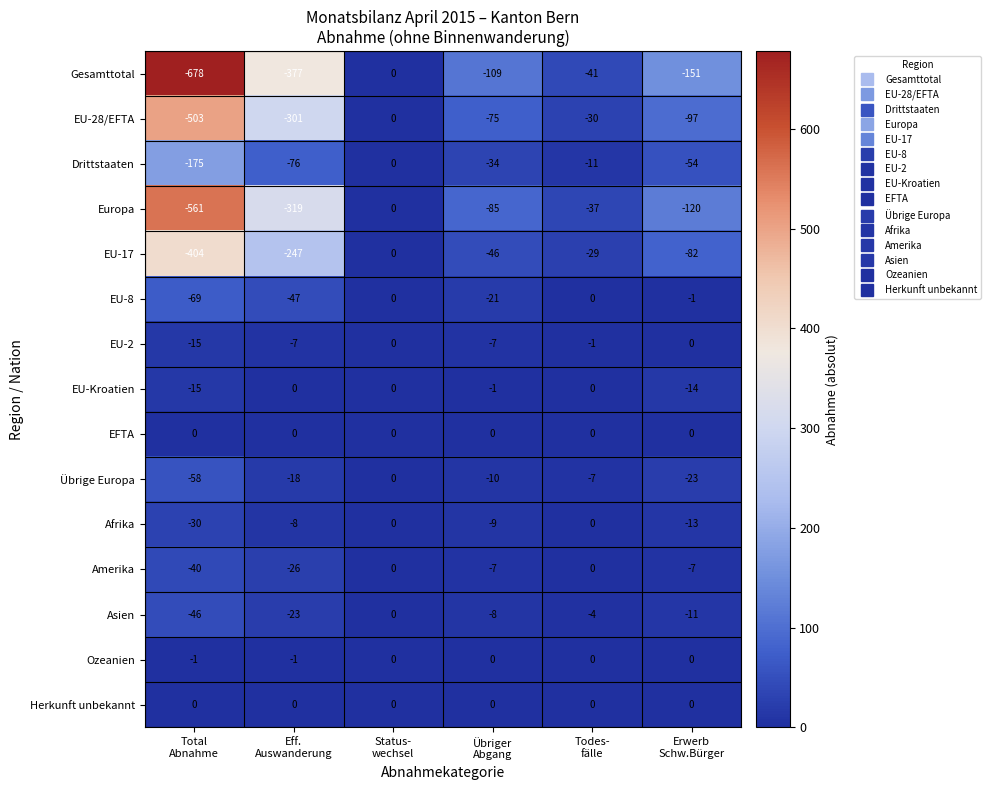

At which category is the sum across all series the highest?

Status-
wechsel